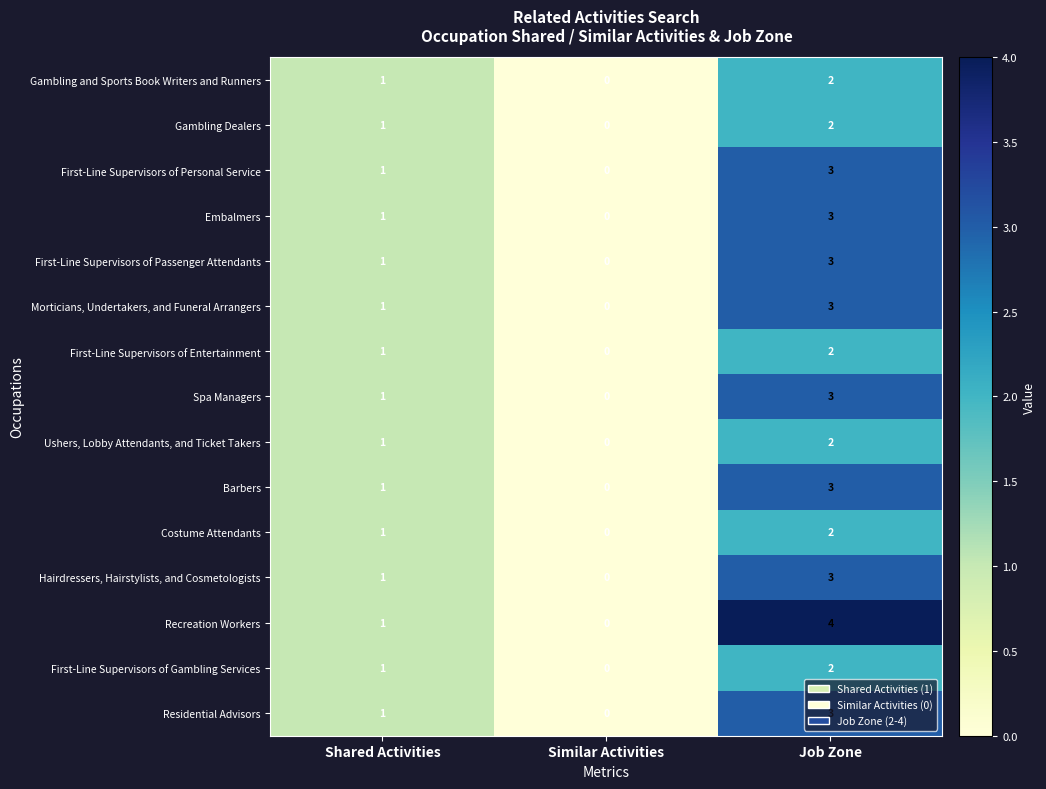

Which category has the lowest value across all series?

Similar Activities